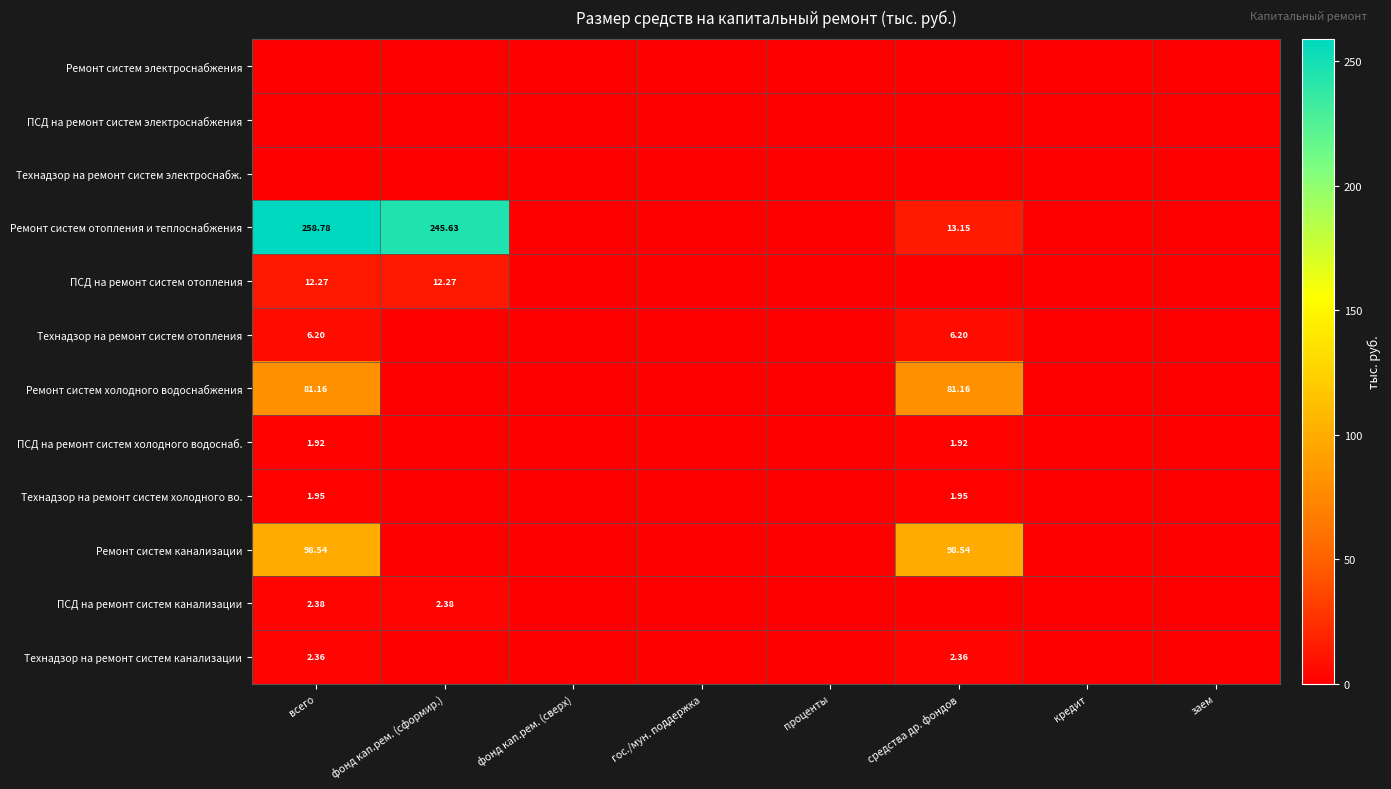

Is the value of ПСД на ремонт систем канализации at всего greater than the value of Ремонт систем холодного водоснабжения at средства др. фондов?

No